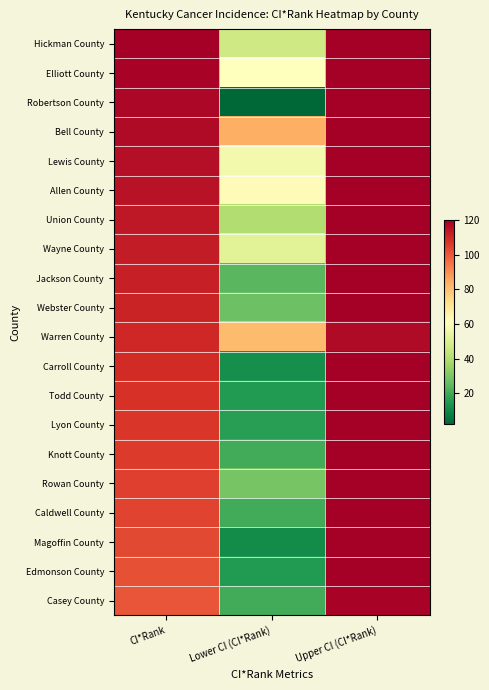

Reading left to right, extract all data points from this chart.

Hickman County: CI*Rank=120	Lower CI (CI*Rank)=47	Upper CI (CI*Rank)=120
Elliott County: CI*Rank=119	Lower CI (CI*Rank)=61	Upper CI (CI*Rank)=120
Robertson County: CI*Rank=118	Lower CI (CI*Rank)=2	Upper CI (CI*Rank)=120
Bell County: CI*Rank=117	Lower CI (CI*Rank)=84	Upper CI (CI*Rank)=120
Lewis County: CI*Rank=116	Lower CI (CI*Rank)=57	Upper CI (CI*Rank)=120
Allen County: CI*Rank=115	Lower CI (CI*Rank)=62	Upper CI (CI*Rank)=120
Union County: CI*Rank=114	Lower CI (CI*Rank)=40	Upper CI (CI*Rank)=120
Wayne County: CI*Rank=113	Lower CI (CI*Rank)=52	Upper CI (CI*Rank)=120
Jackson County: CI*Rank=112	Lower CI (CI*Rank)=24	Upper CI (CI*Rank)=120
Webster County: CI*Rank=111	Lower CI (CI*Rank)=27	Upper CI (CI*Rank)=120
Warren County: CI*Rank=110	Lower CI (CI*Rank)=81	Upper CI (CI*Rank)=117
Carroll County: CI*Rank=109	Lower CI (CI*Rank)=12	Upper CI (CI*Rank)=120
Todd County: CI*Rank=108	Lower CI (CI*Rank)=15	Upper CI (CI*Rank)=120
Lyon County: CI*Rank=107	Lower CI (CI*Rank)=16	Upper CI (CI*Rank)=120
Knott County: CI*Rank=106	Lower CI (CI*Rank)=20	Upper CI (CI*Rank)=120
Rowan County: CI*Rank=105	Lower CI (CI*Rank)=29	Upper CI (CI*Rank)=120
Caldwell County: CI*Rank=104	Lower CI (CI*Rank)=20	Upper CI (CI*Rank)=120
Magoffin County: CI*Rank=103	Lower CI (CI*Rank)=11	Upper CI (CI*Rank)=120
Edmonson County: CI*Rank=102	Lower CI (CI*Rank)=15	Upper CI (CI*Rank)=120
Casey County: CI*Rank=101	Lower CI (CI*Rank)=20	Upper CI (CI*Rank)=119